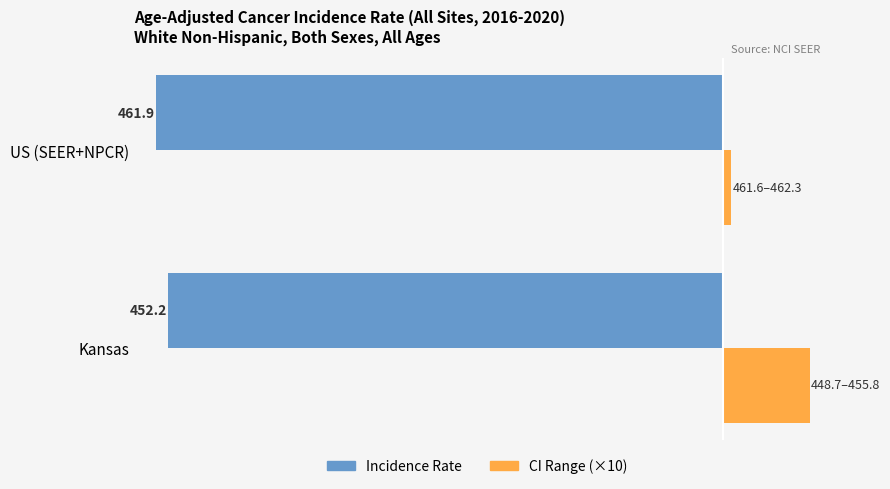

What are all the series names shown in the legend?

Incidence Rate, CI Range (×10)